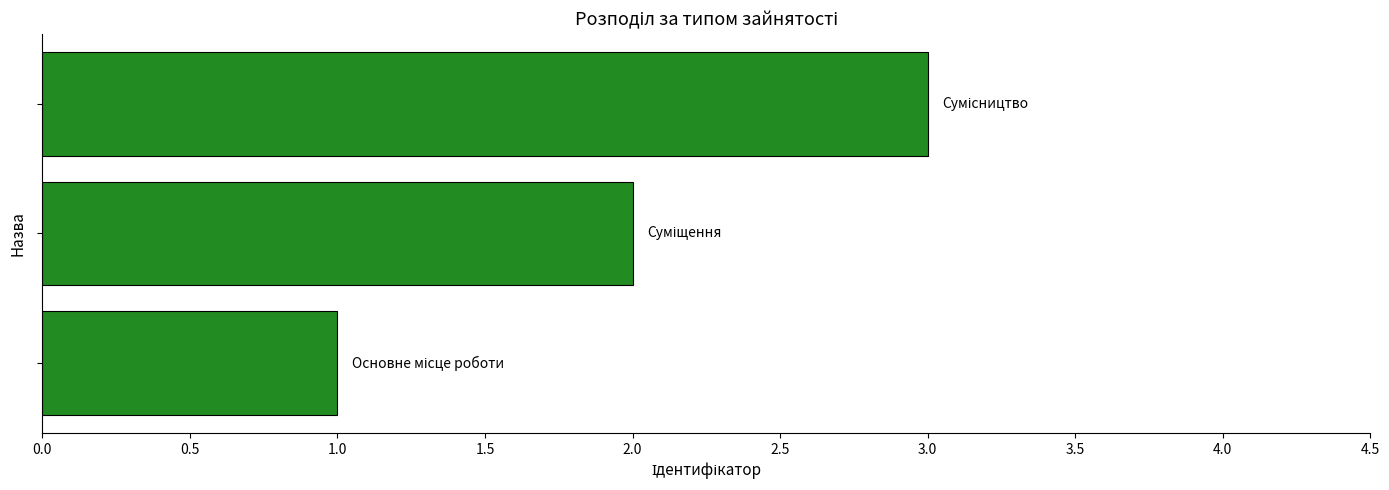

What is the greatest value displayed?

3